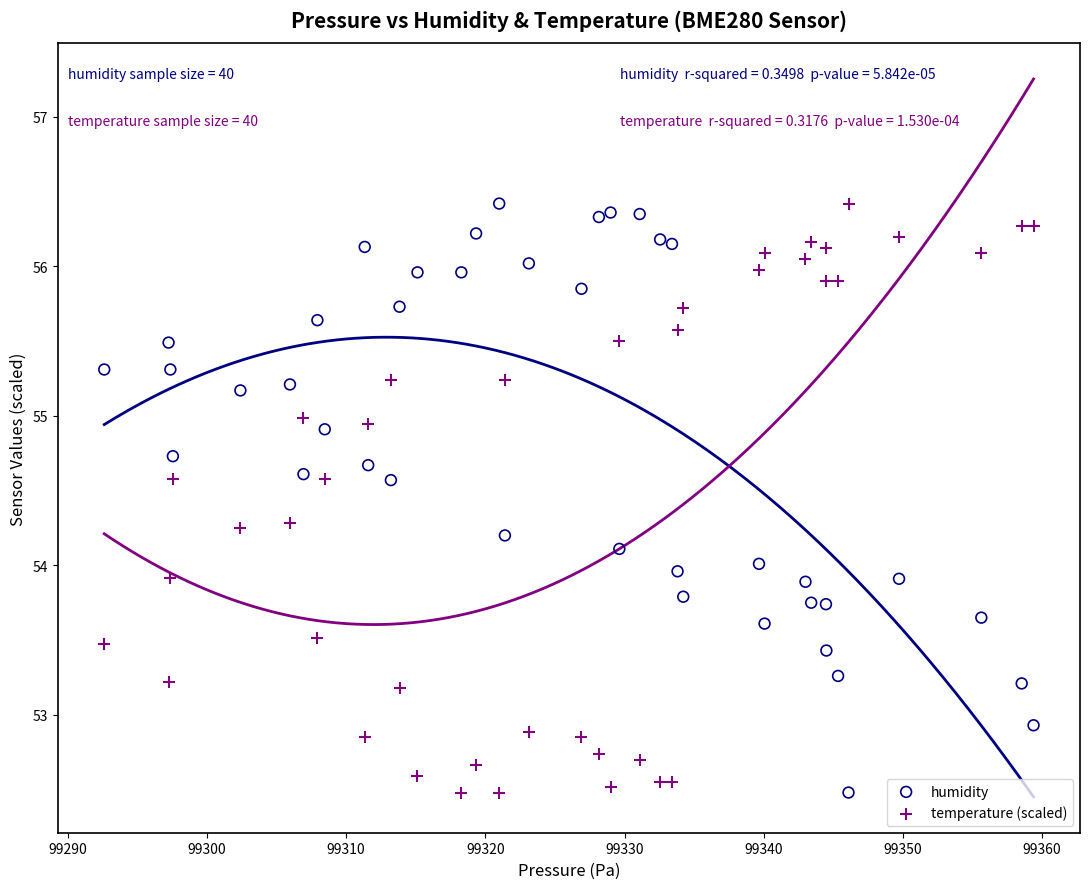

What is the X range (max minus min) for the scatter plot?

66.8